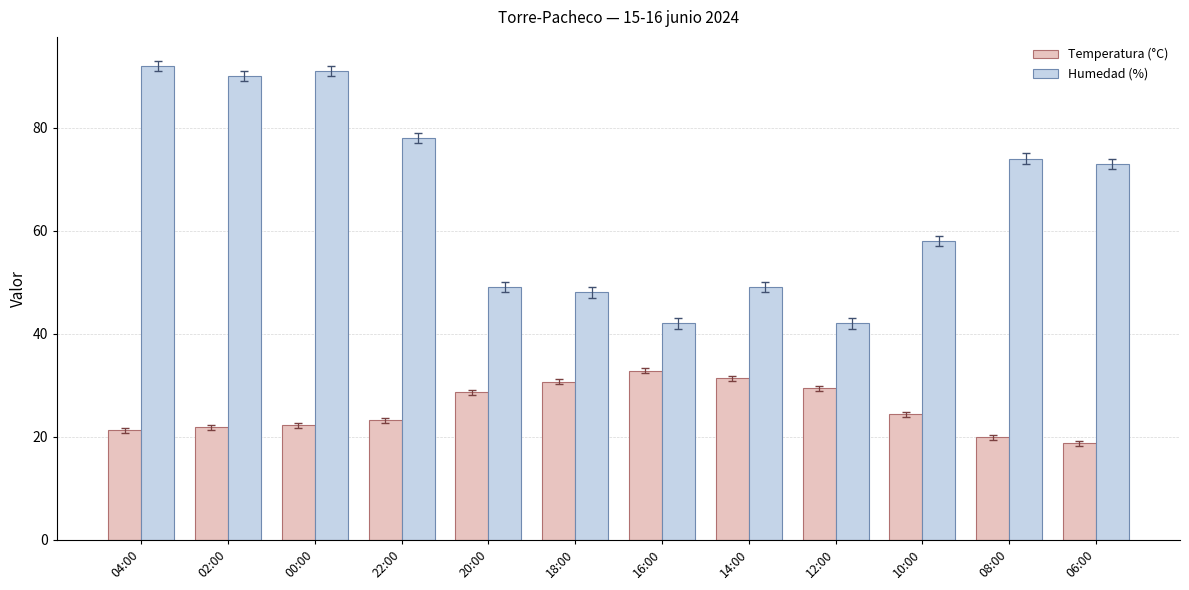

What is the sum of all Temperatura (°C) values?

304.1